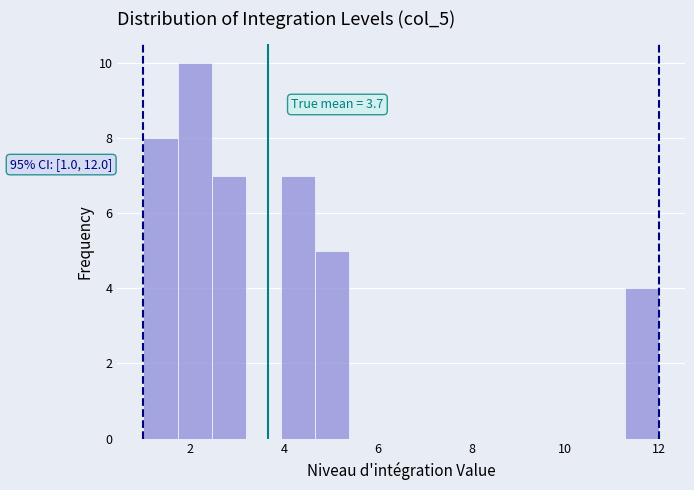

Read against the x-axis, roughly where is the centre of the tallest bar?

2.2